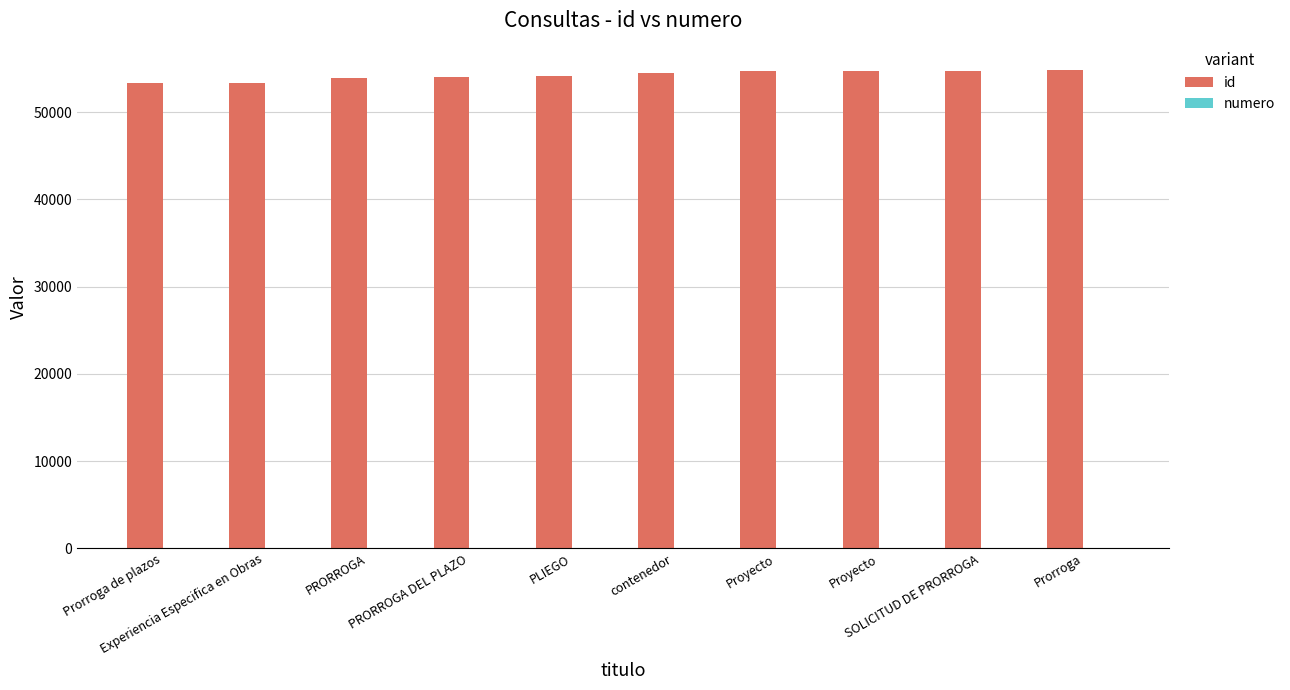

List the labels in order of id value, smallest first.

Prorroga de plazos, Experiencia Especifica en Obras, PRORROGA, PRORROGA DEL PLAZO, PLIEGO, contenedor, Proyecto, Proyecto, SOLICITUD DE PRORROGA, Prorroga